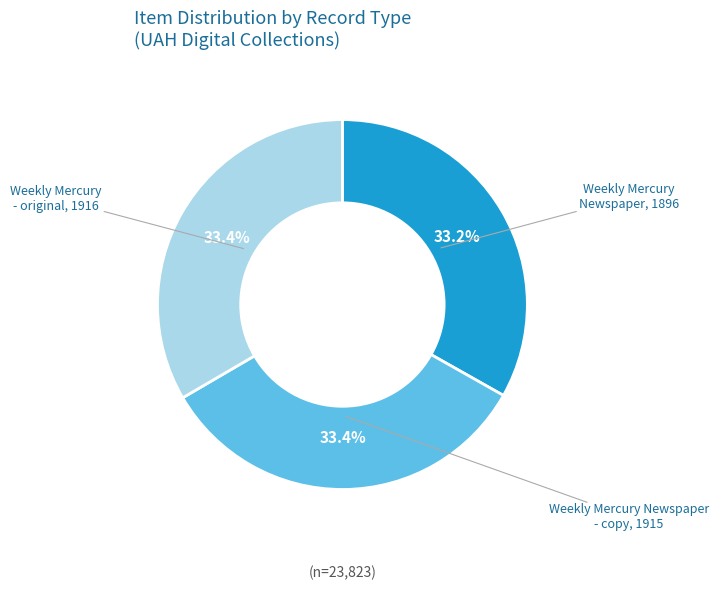

Is there a majority slice in this chart?

No